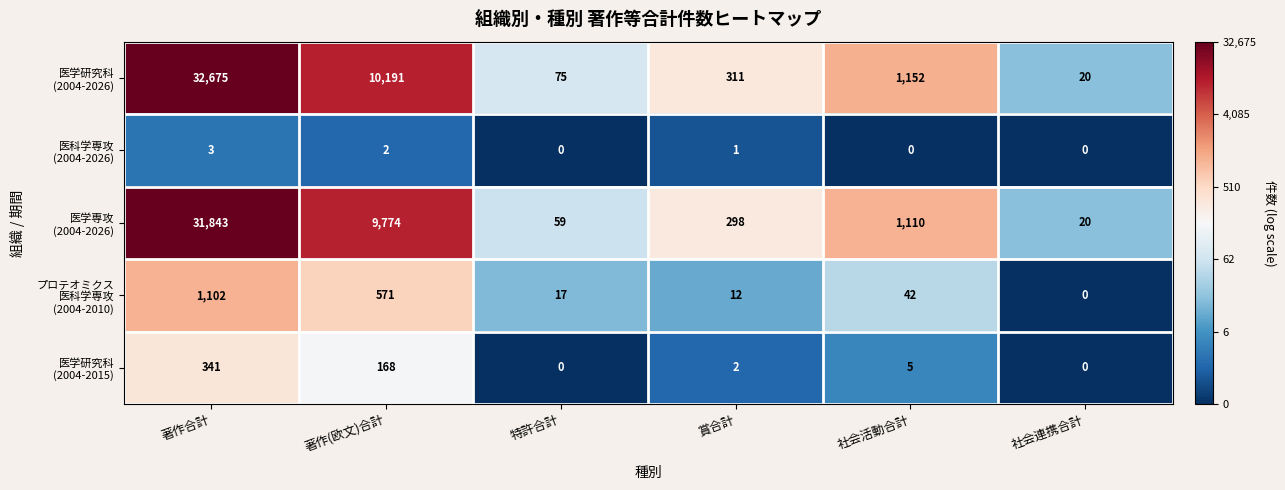

Which category has the highest value across all series?

著作合計